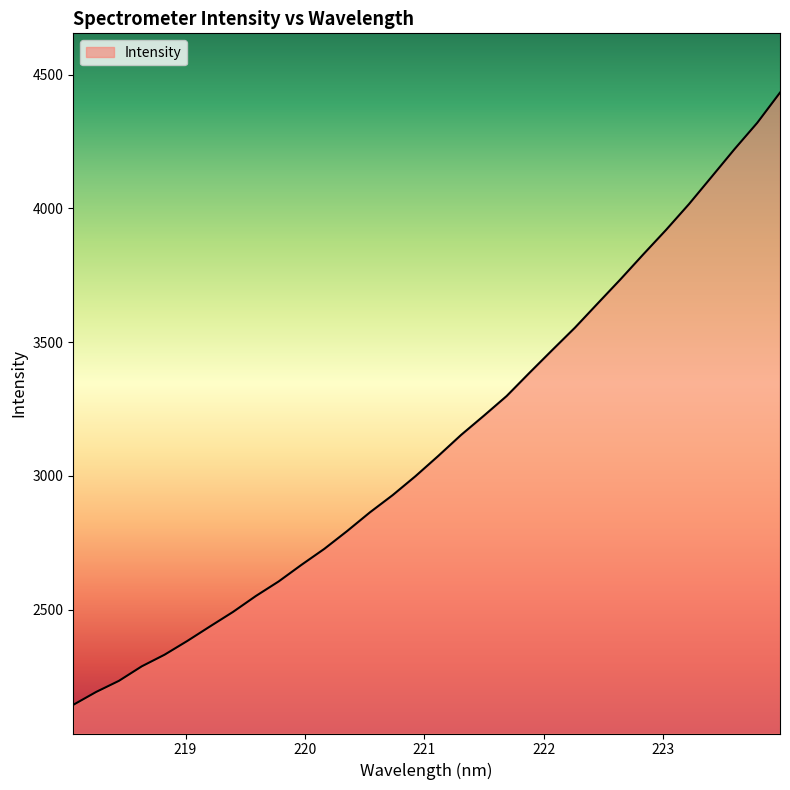

What is the difference between the maximum and minimum values?

2288.7